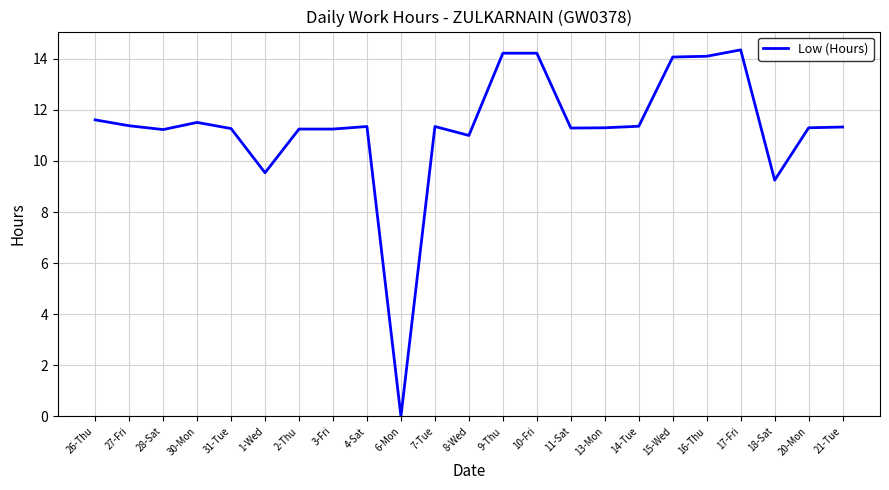

True or false: the data shows 20.8 at 10-Fri.

False